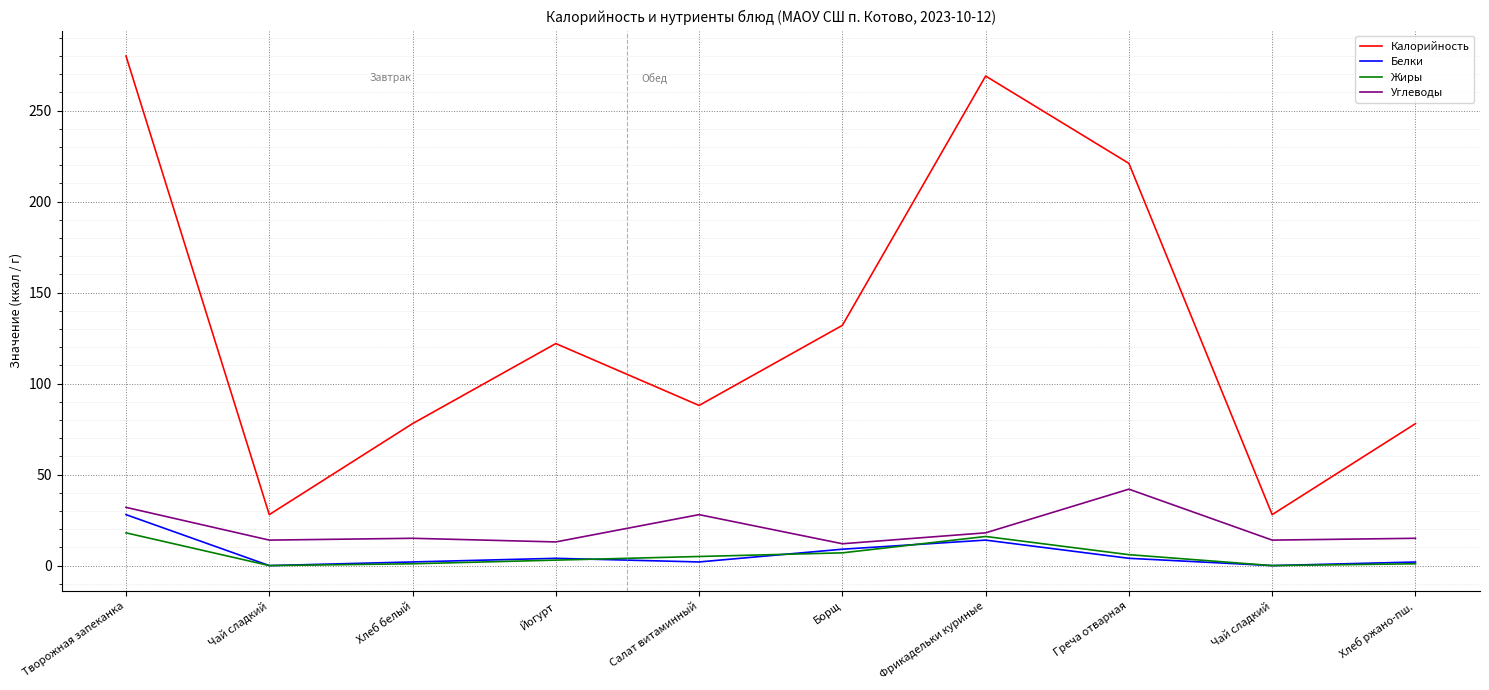

What is the difference between the Жиры values at Греча отварная and Чай сладкий?

6.0